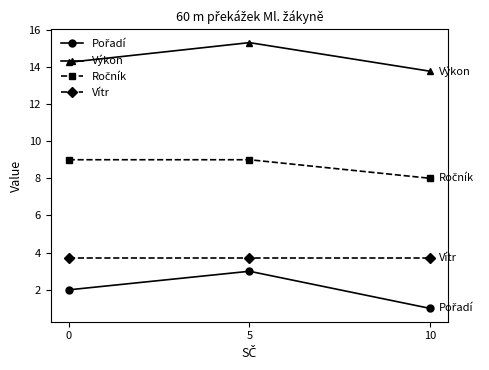

Which series has the largest total across all categories?

Výkon